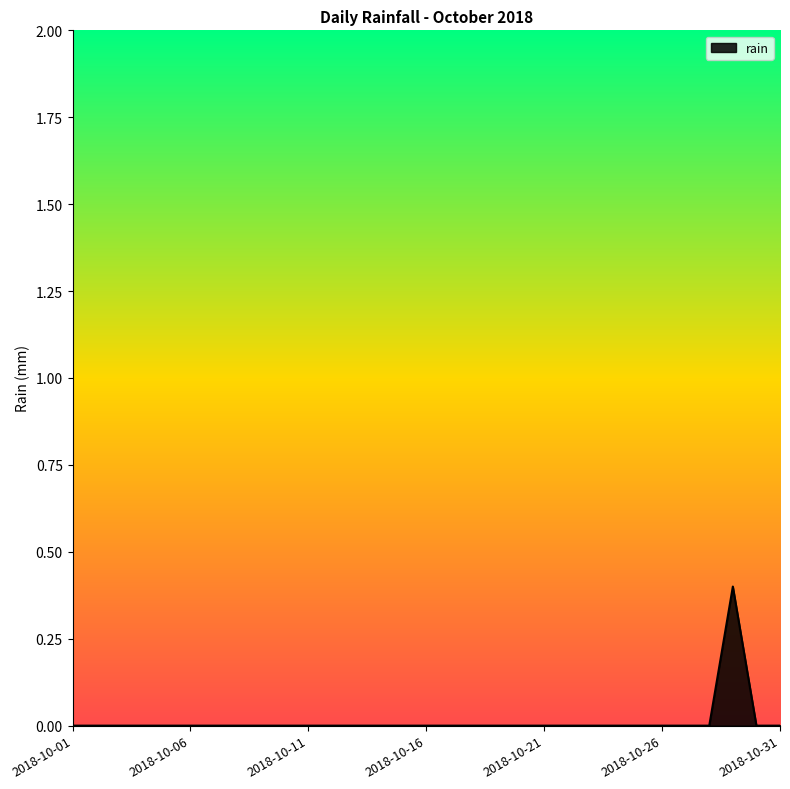

Count the values in the range 0 to 1.

31